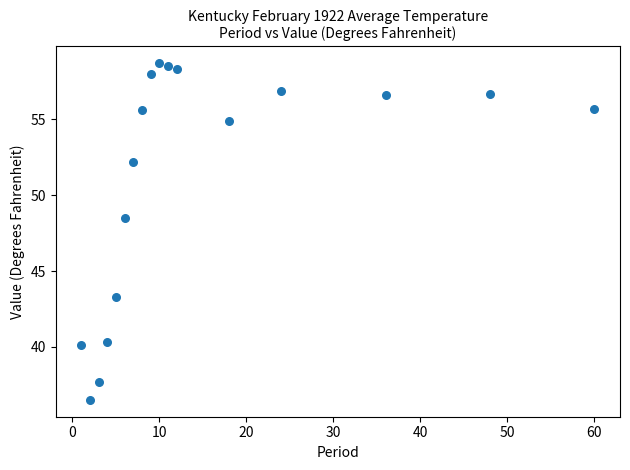

What Y value in the scatter plot is closest to 47?

48.5